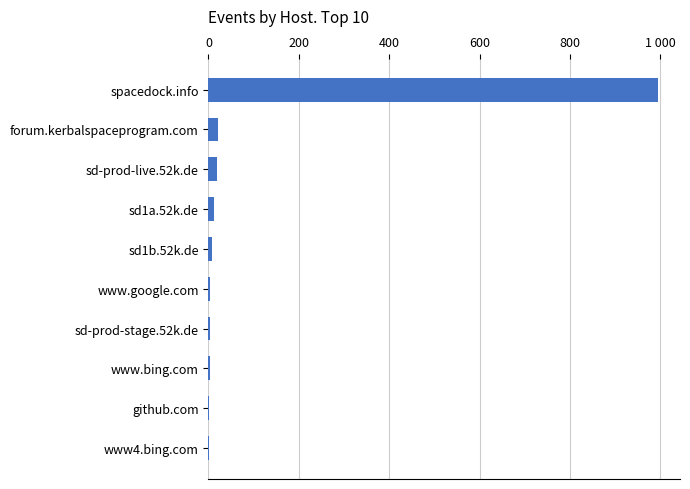

Are the bars horizontal?

Yes